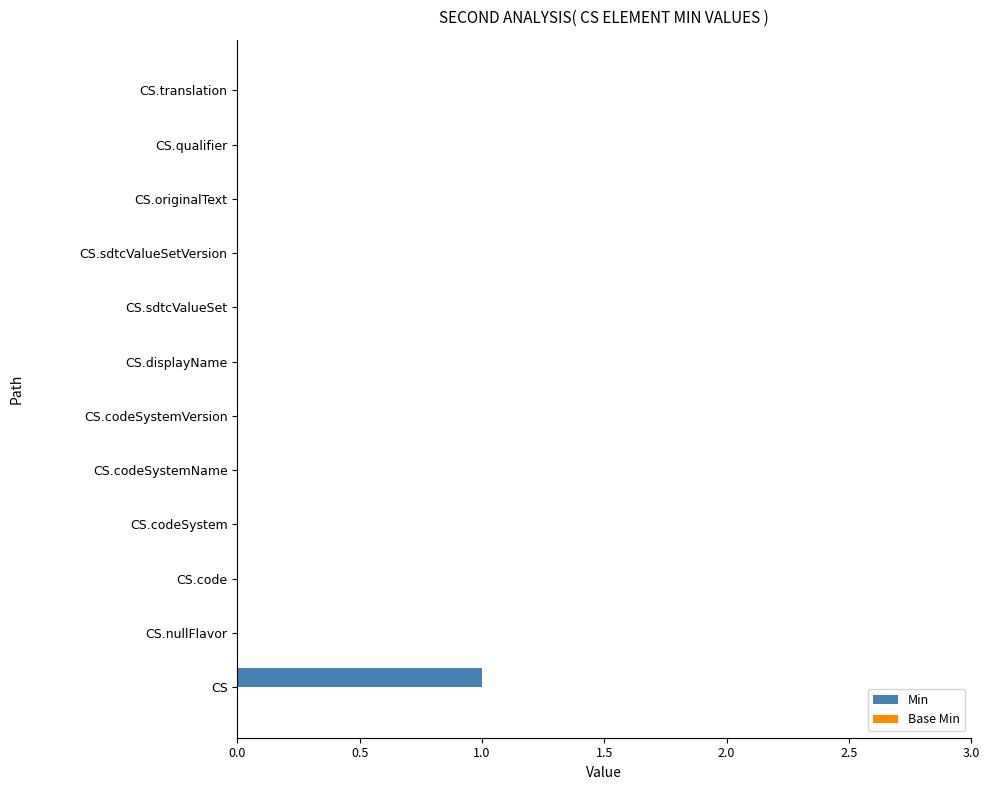

Which category has the highest value across all series?

CS